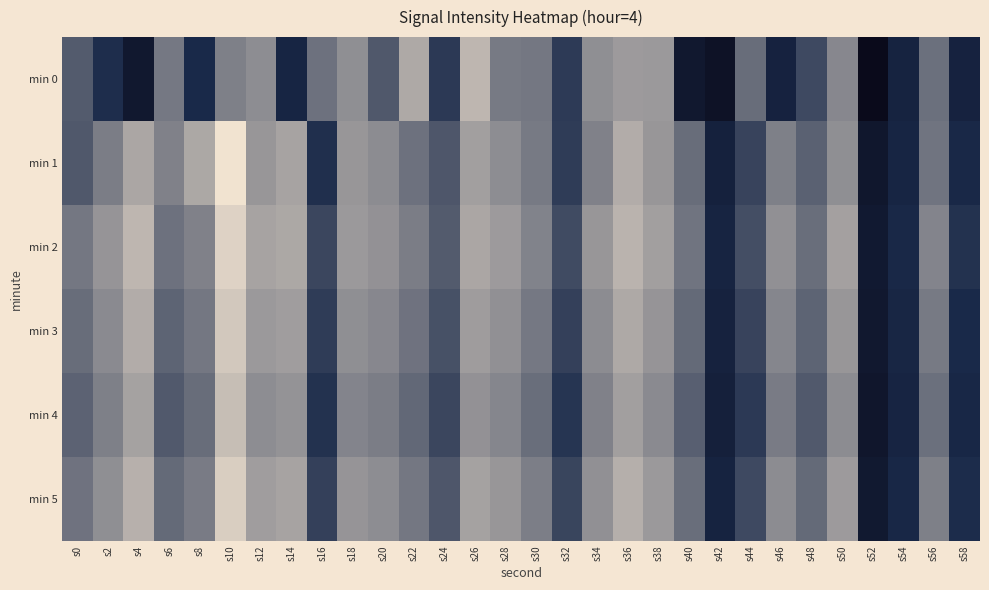

Which has a higher value, s6 or s22?

s22